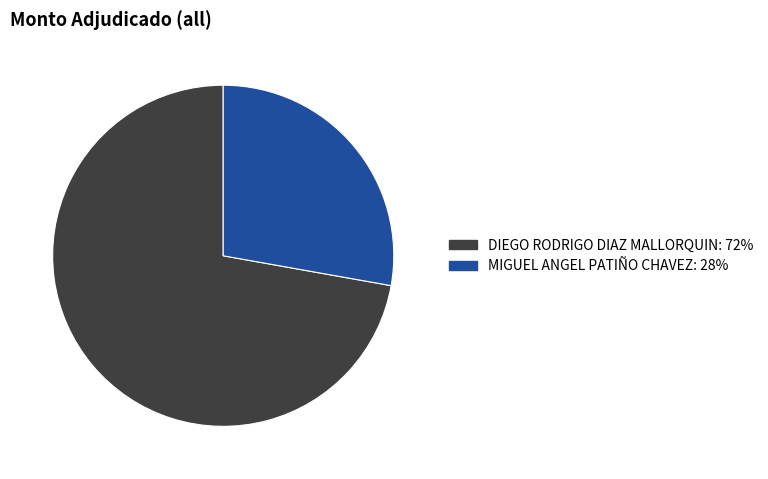

Rank the categories by value from lowest to highest.

MIGUEL ANGEL PATIÑO CHAVEZ, DIEGO RODRIGO DIAZ MALLORQUIN